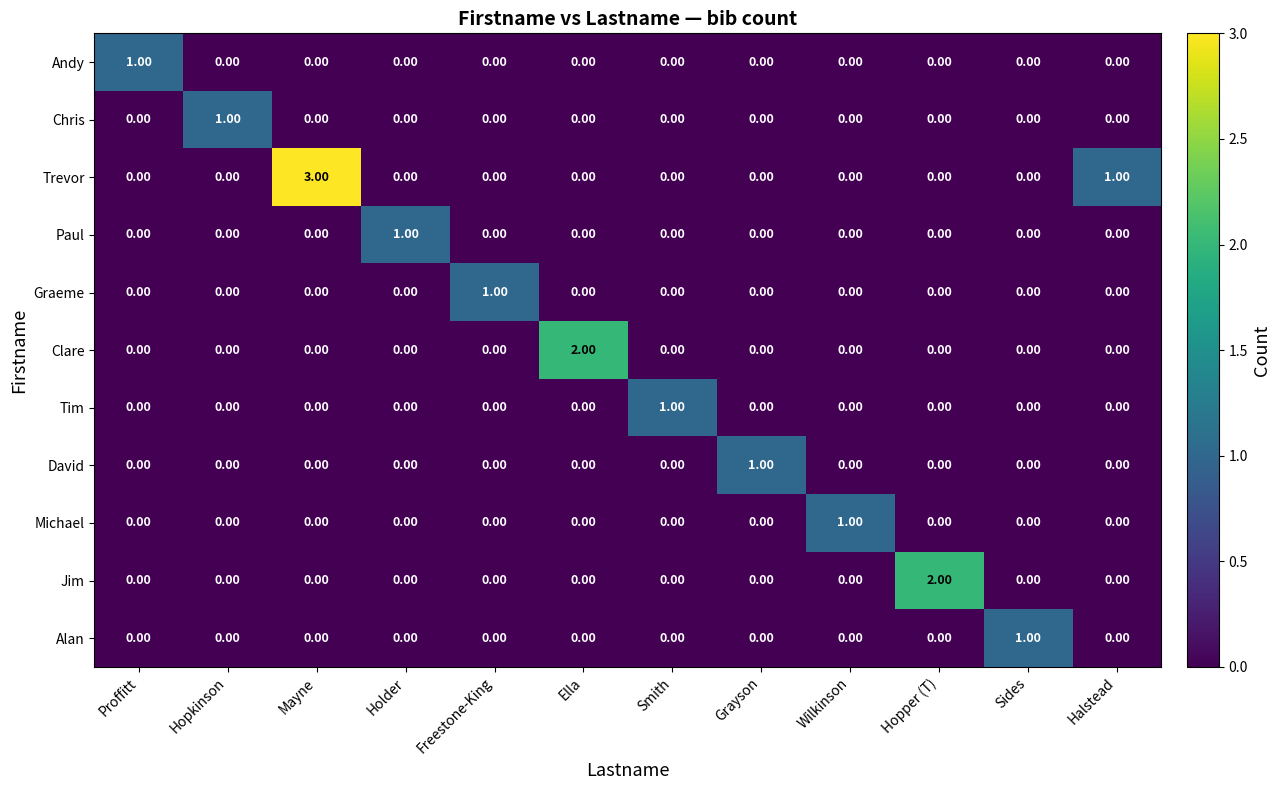

At how many categories does at least one series exceed 0?

12